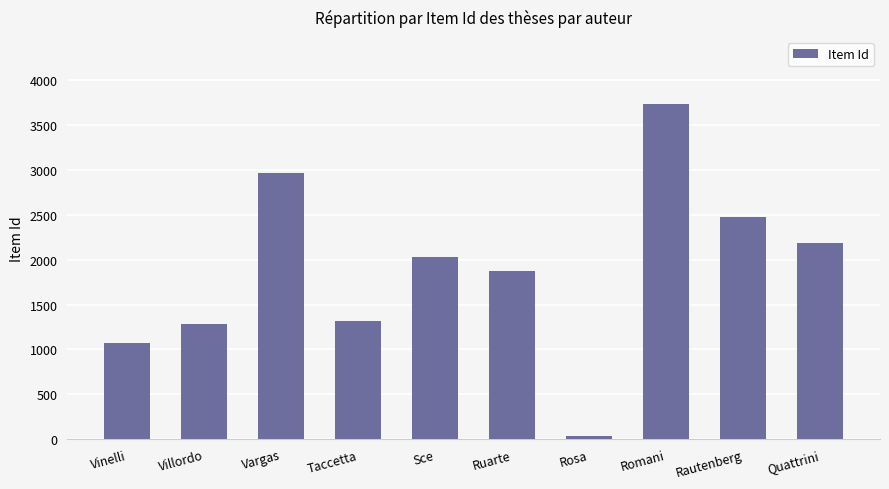

True or false: the data shows 1255 at Sce.

False